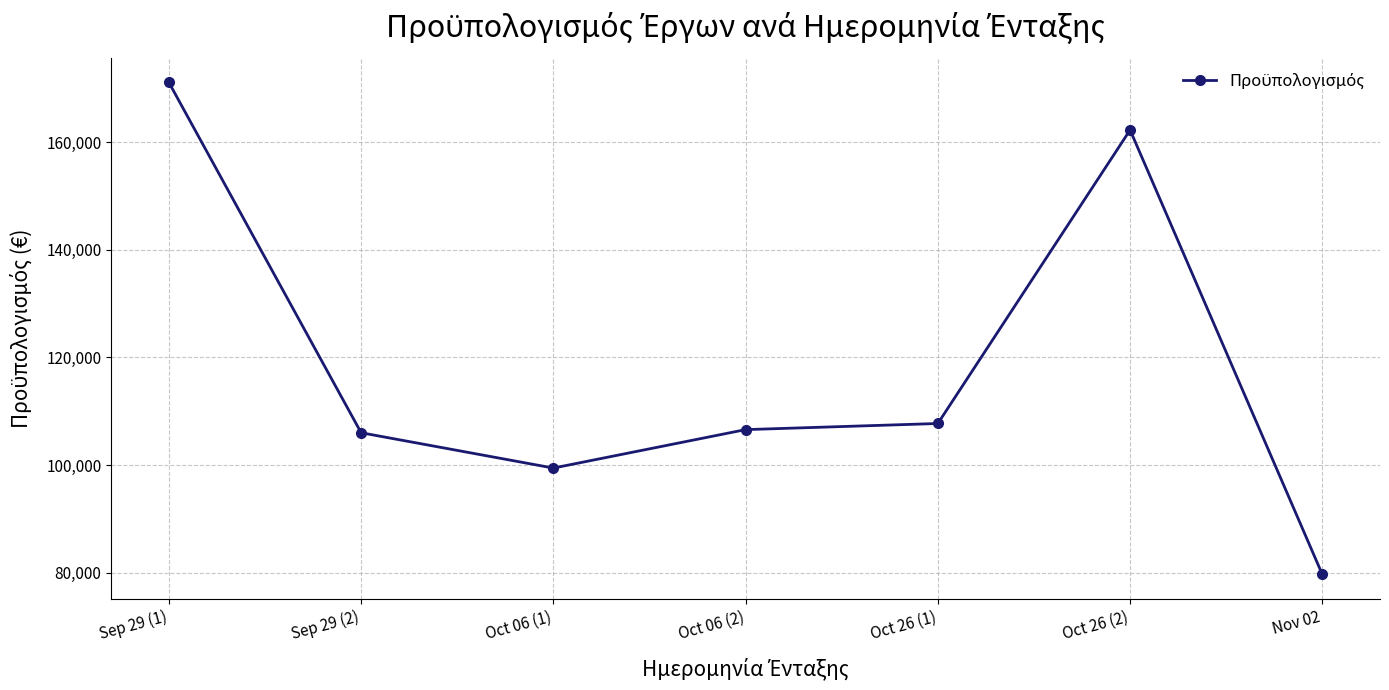

The chart shows a value of 69391.2 at Oct 26 (1). True or false?

False